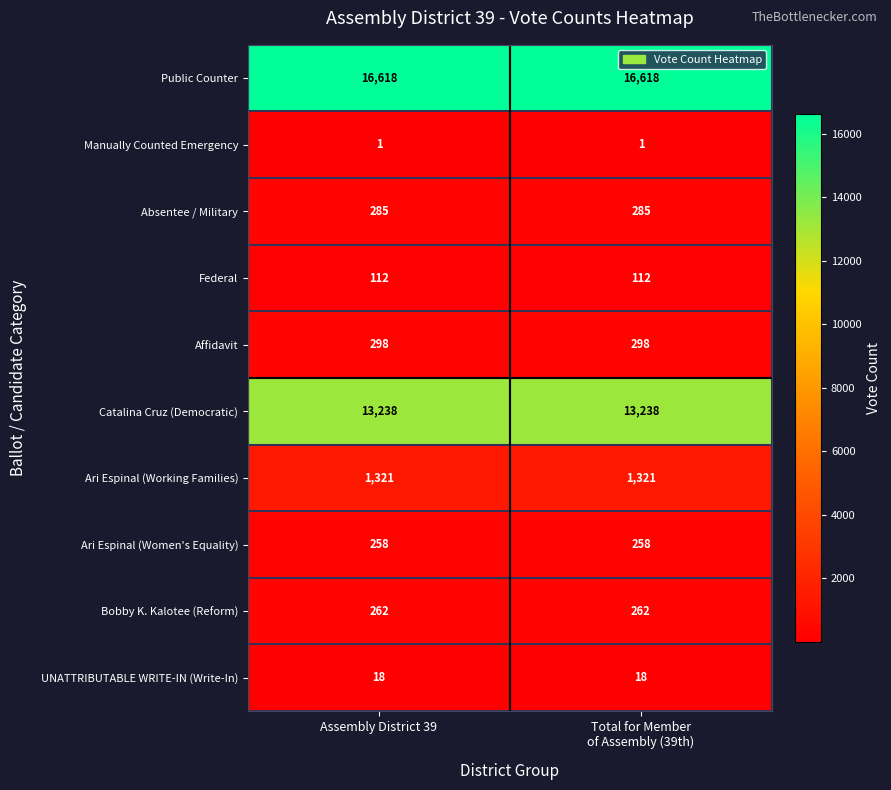

The Ari Espinal (Working Families) series shows 1321 at Assembly District 39. True or false?

True